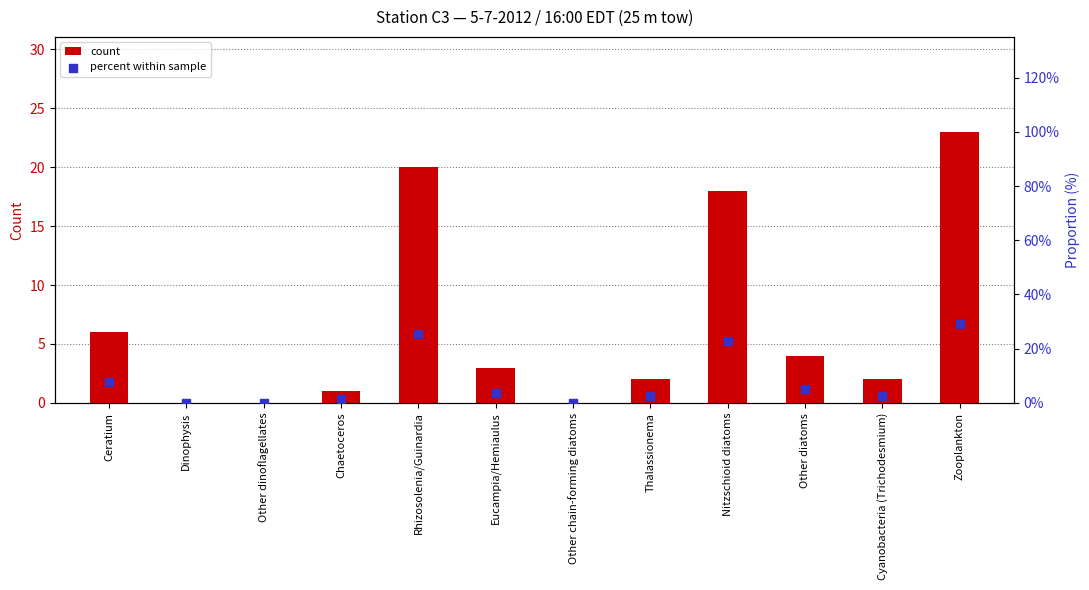

At which category is the sum across all series the highest?

Zooplankton